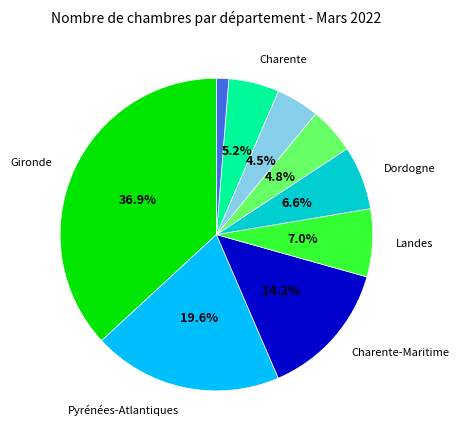

Is there any slice that represents more than half of the pie?

No